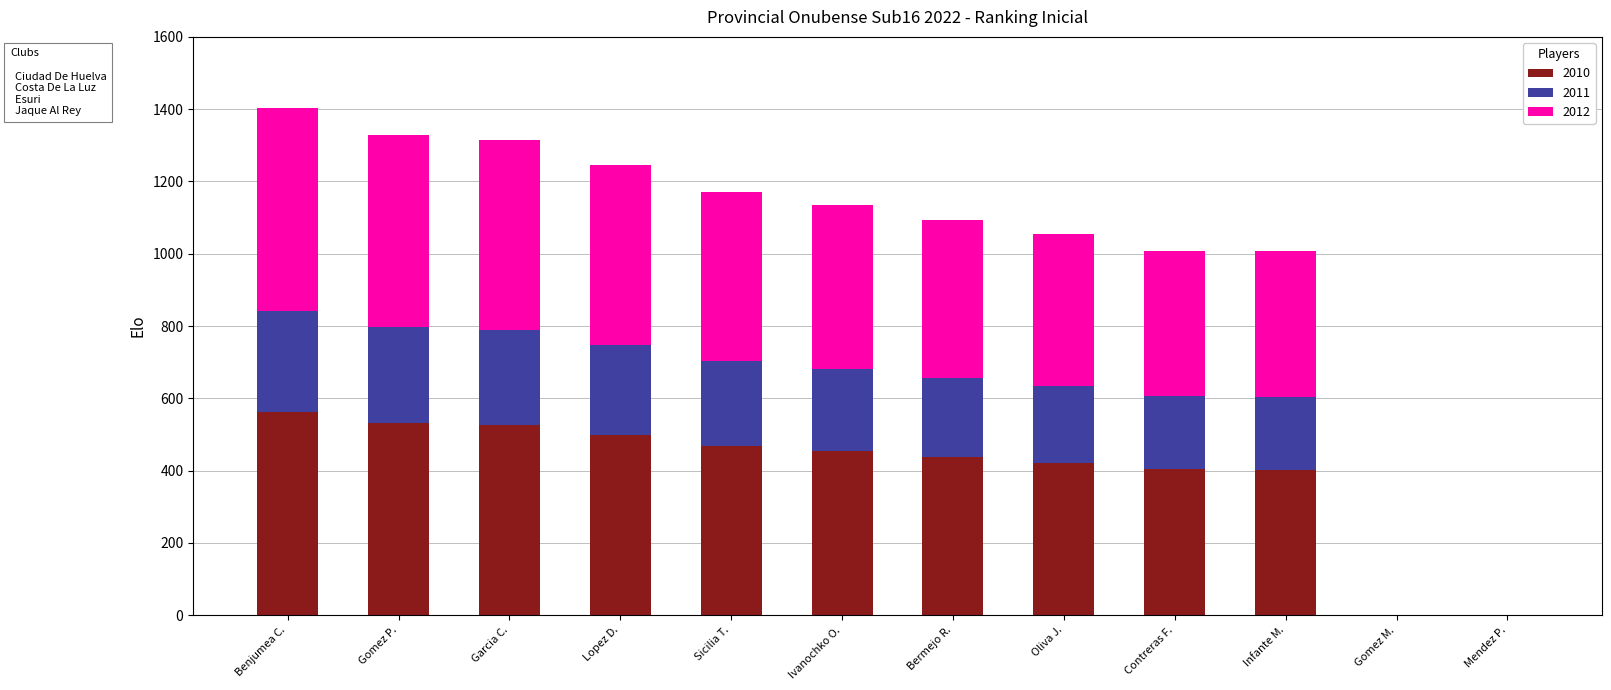

What is the total value across all series at Benjumea C.?

1404.0